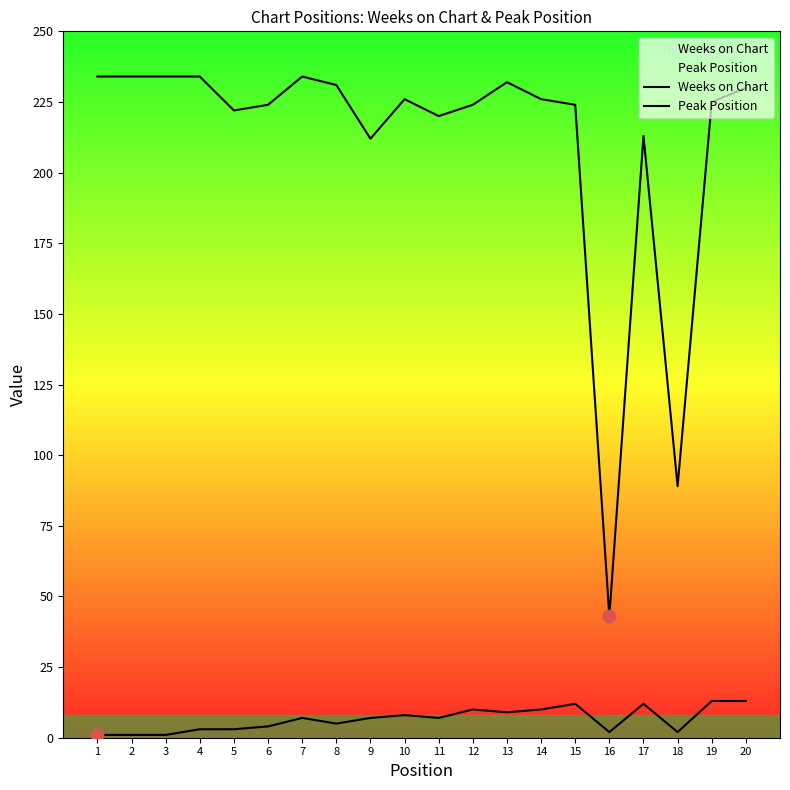

Which series reaches the minimum Y coordinate?

Peak Position